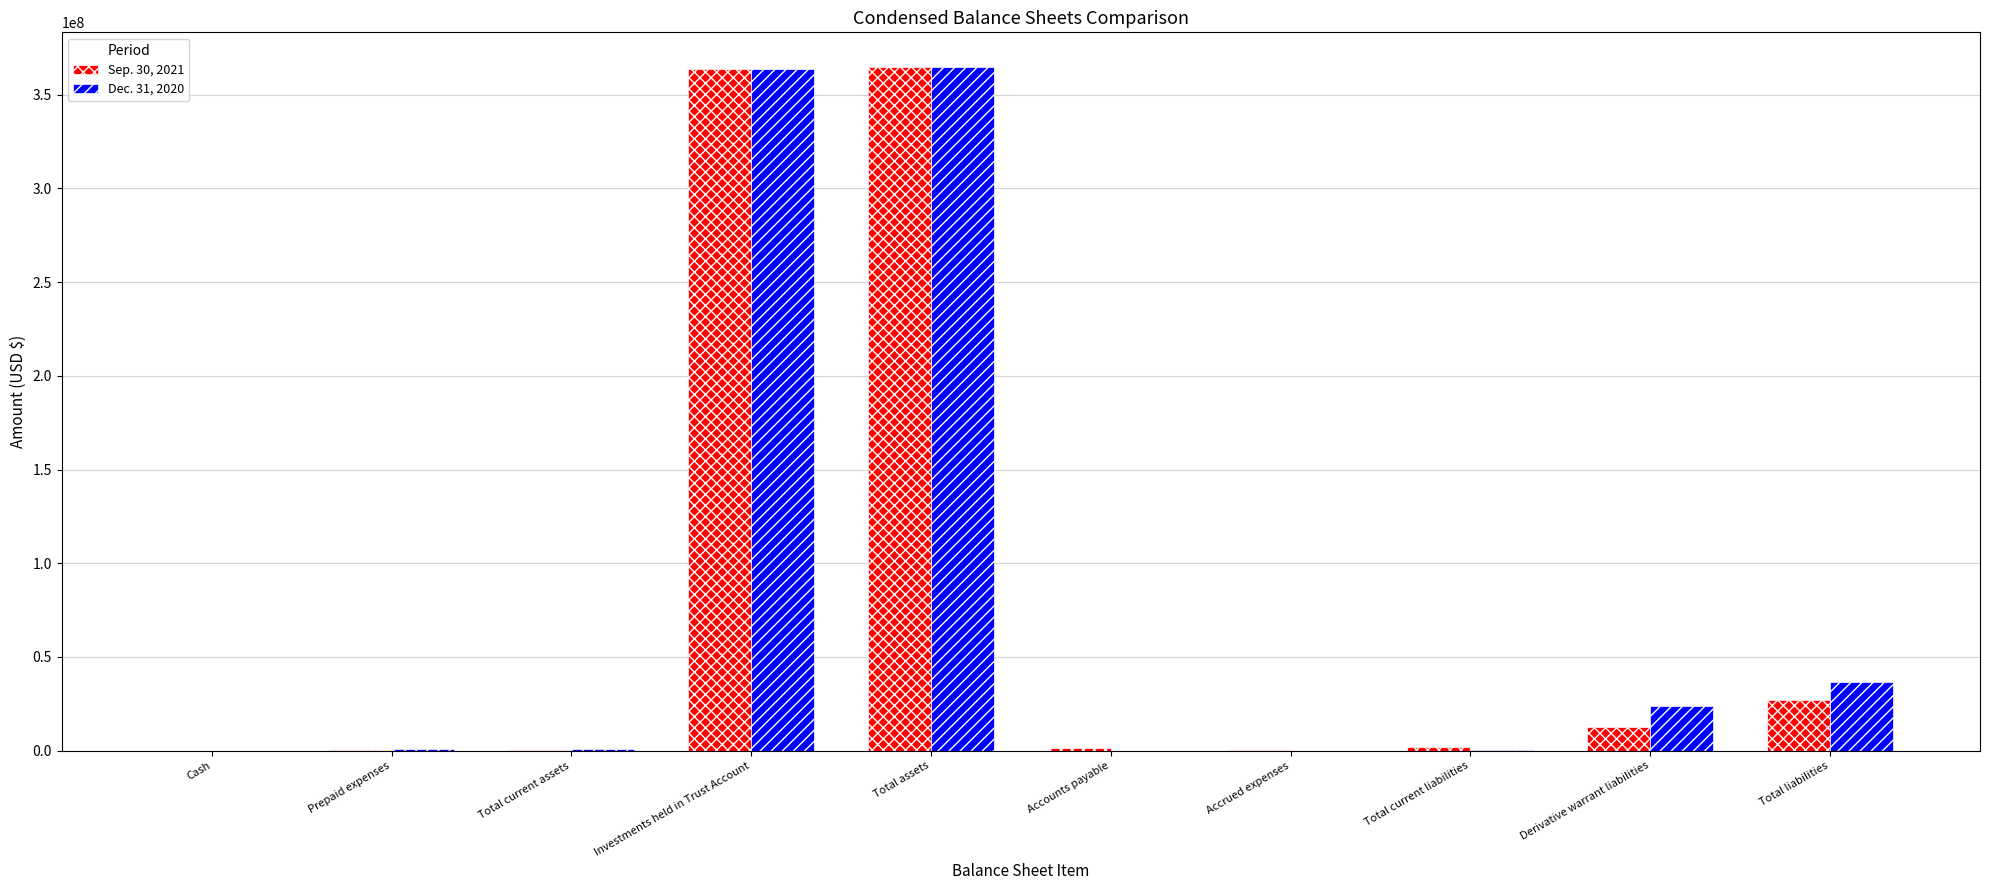

What is the maximum value shown in the chart?

365078339